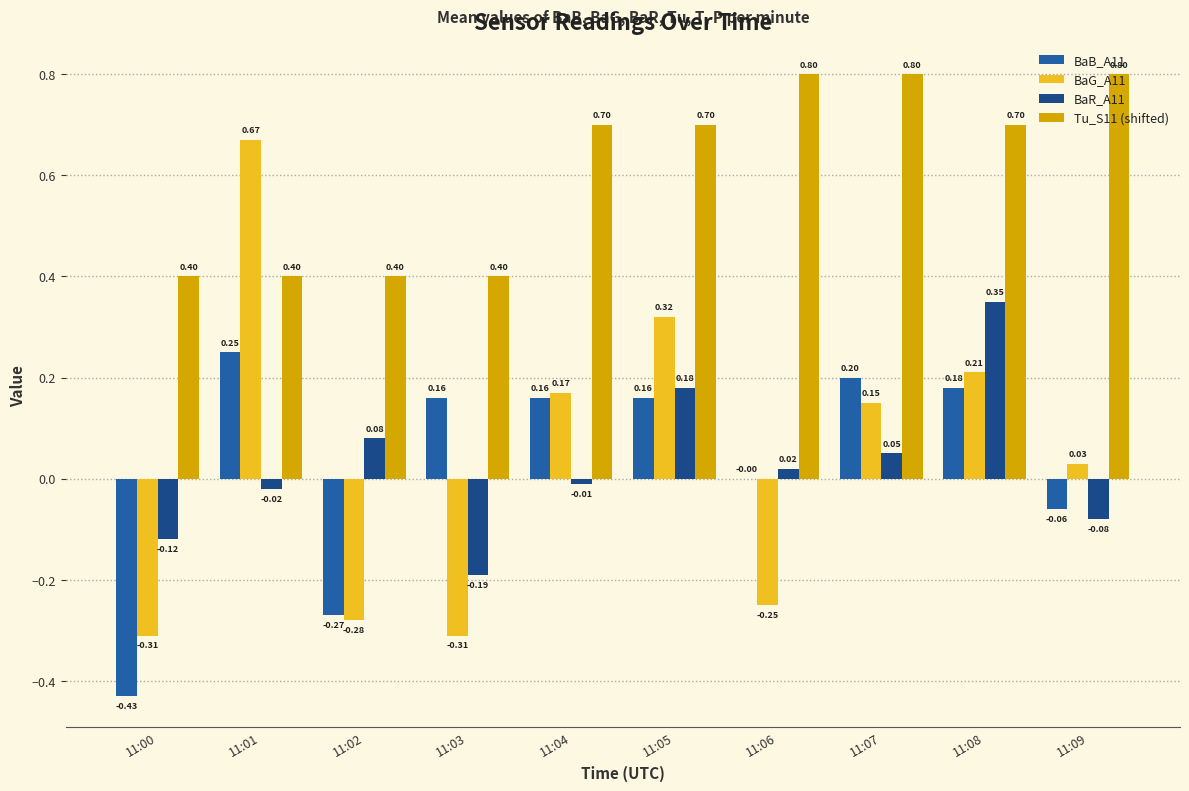

What is the difference between the second highest and minimum values in the BaR_A11 series?

0.4